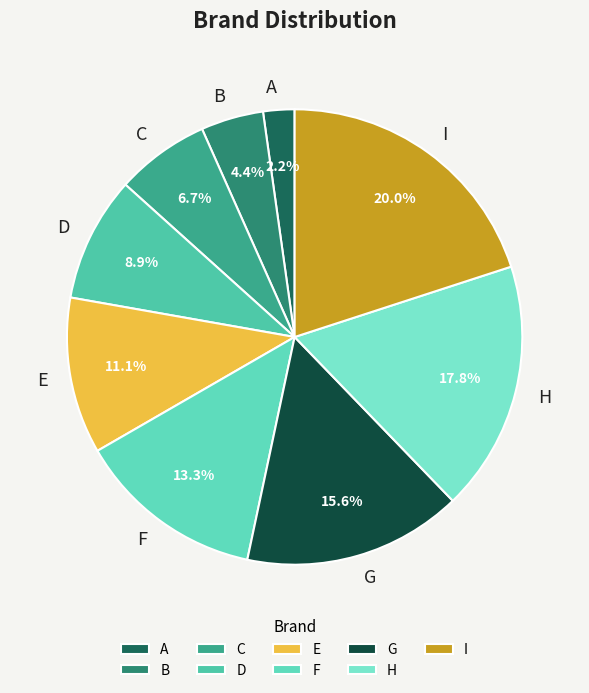

Is E the majority of the pie?

No